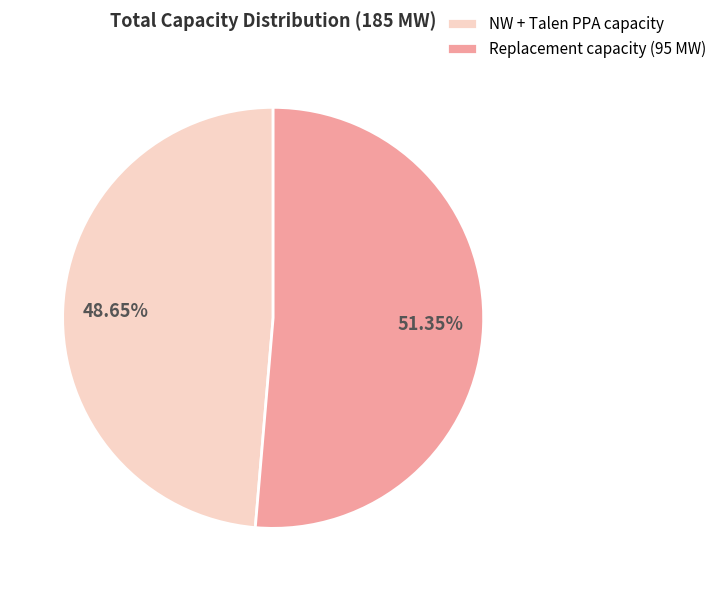

Which has a higher value, NW + Talen PPA capacity or Replacement capacity (95 MW)?

Replacement capacity (95 MW)